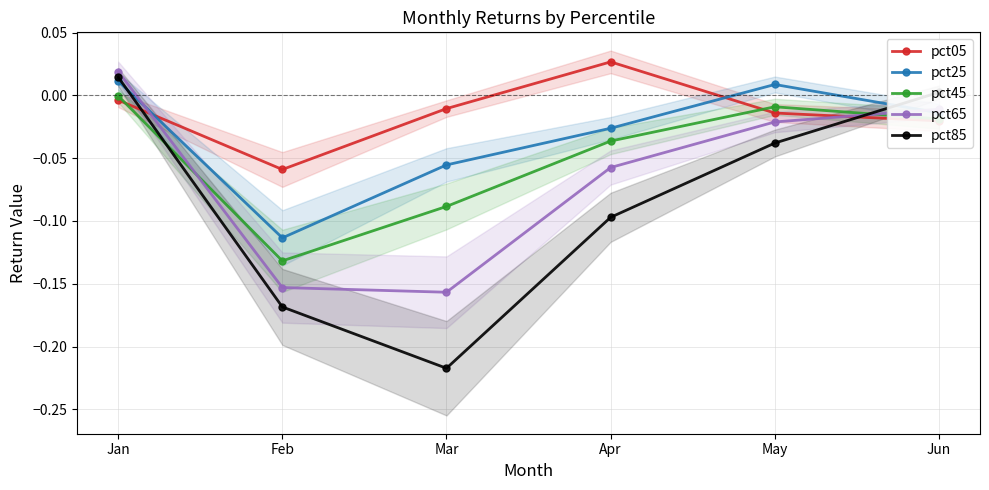

Between which two adjacent categories do pct85 and pct25 first intersect?

Jan and Feb